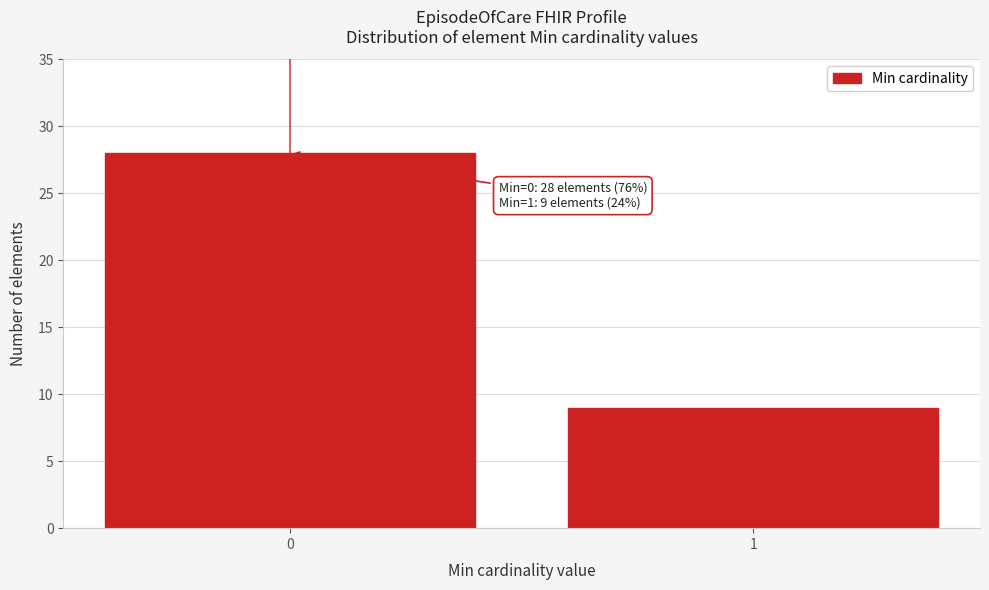

Reading left to right, transcribe all the data shown in this chart.

0=28	1=9